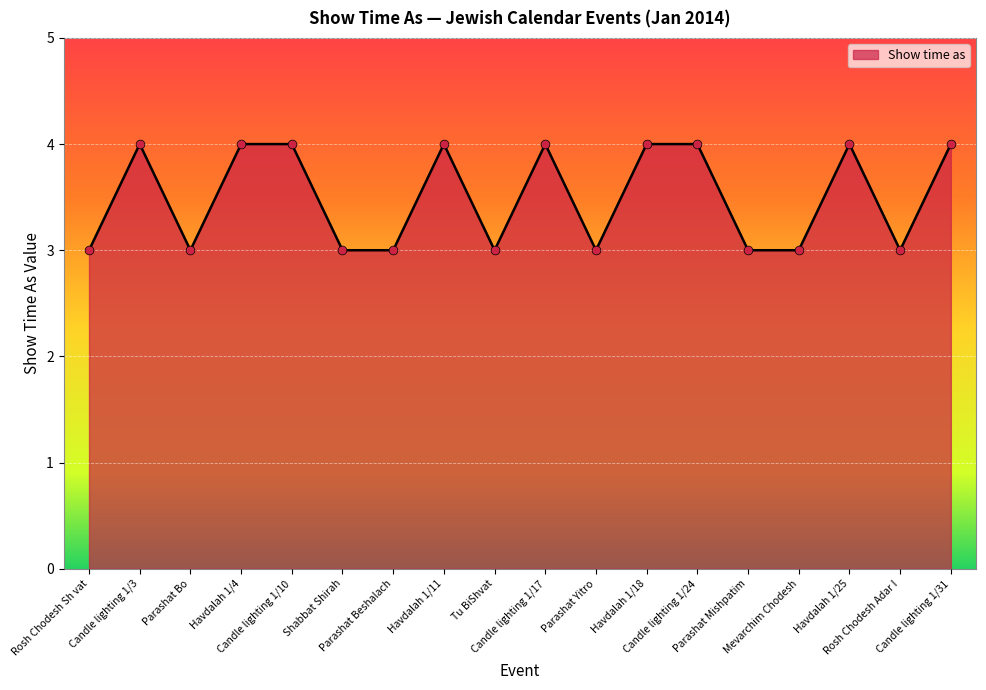

What is the ratio of the value at Havdalah 1/11 to the value at Rosh Chodesh Adar I?

1.3